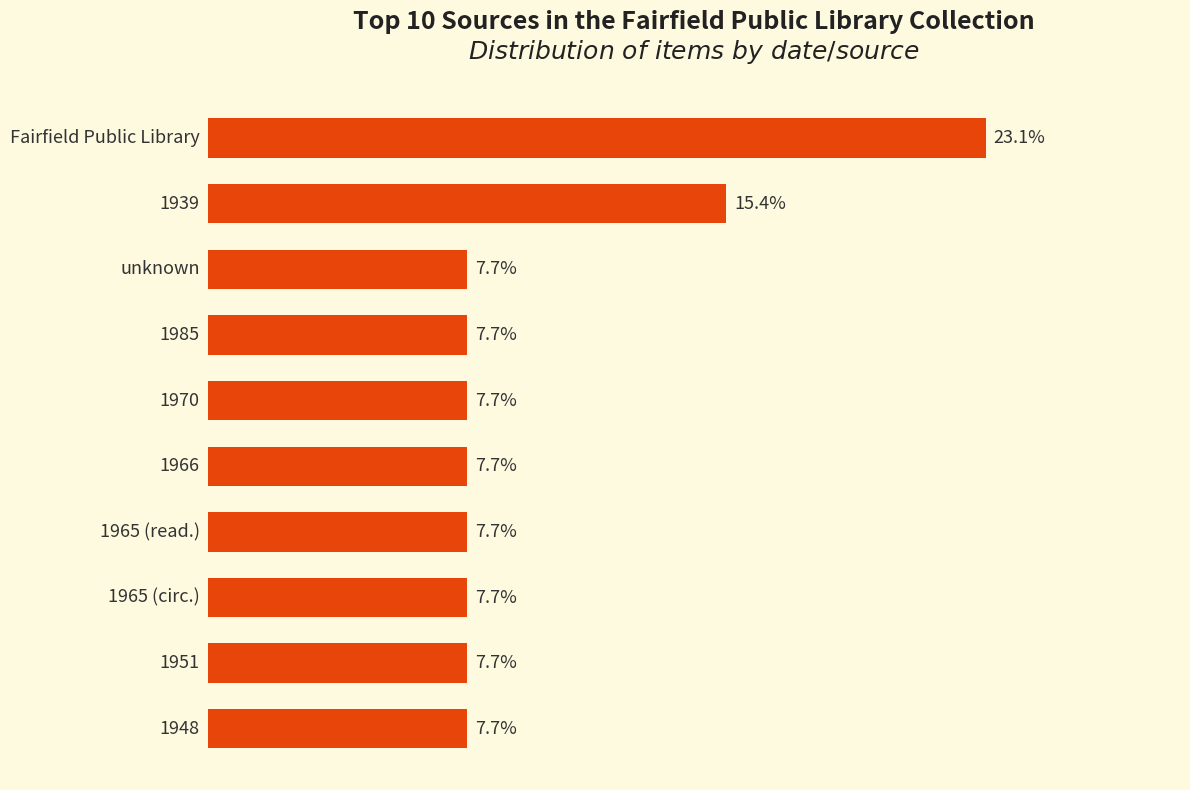

How many bars are there in total?

10